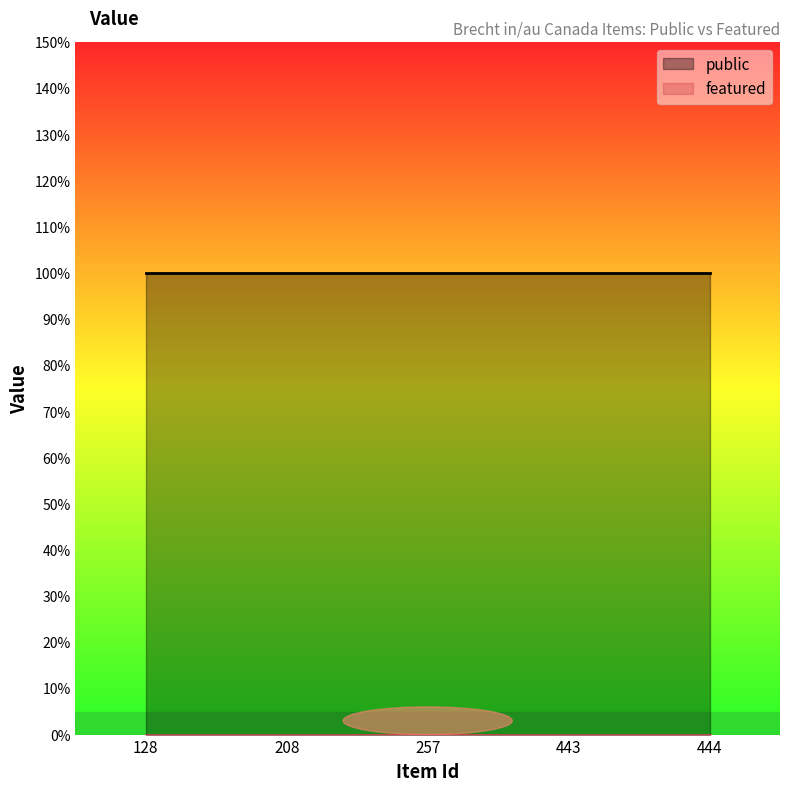

True or false: public and featured cross at least once.

False